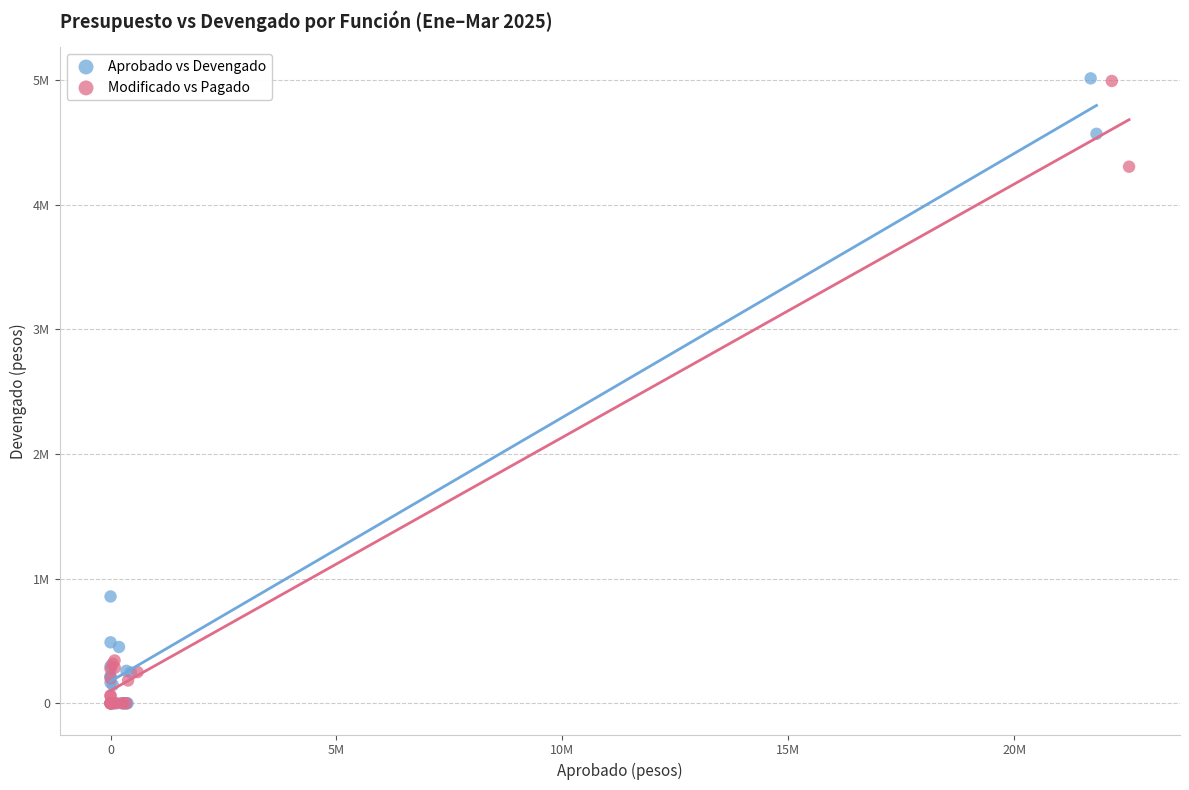

What are all the series names shown in the legend?

Aprobado vs Devengado, Modificado vs Pagado